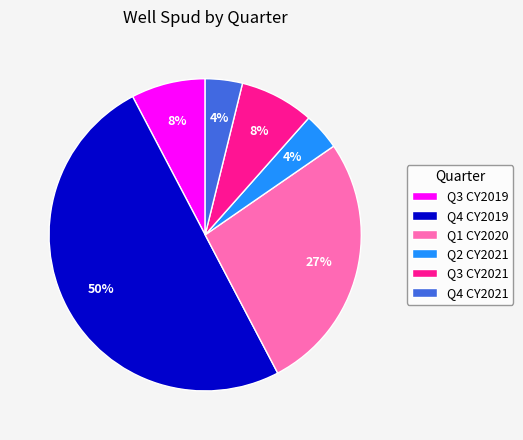

To the nearest percent, what is the difference between the Q3 CY2019 and Q1 CY2020 slice percentages?

19%